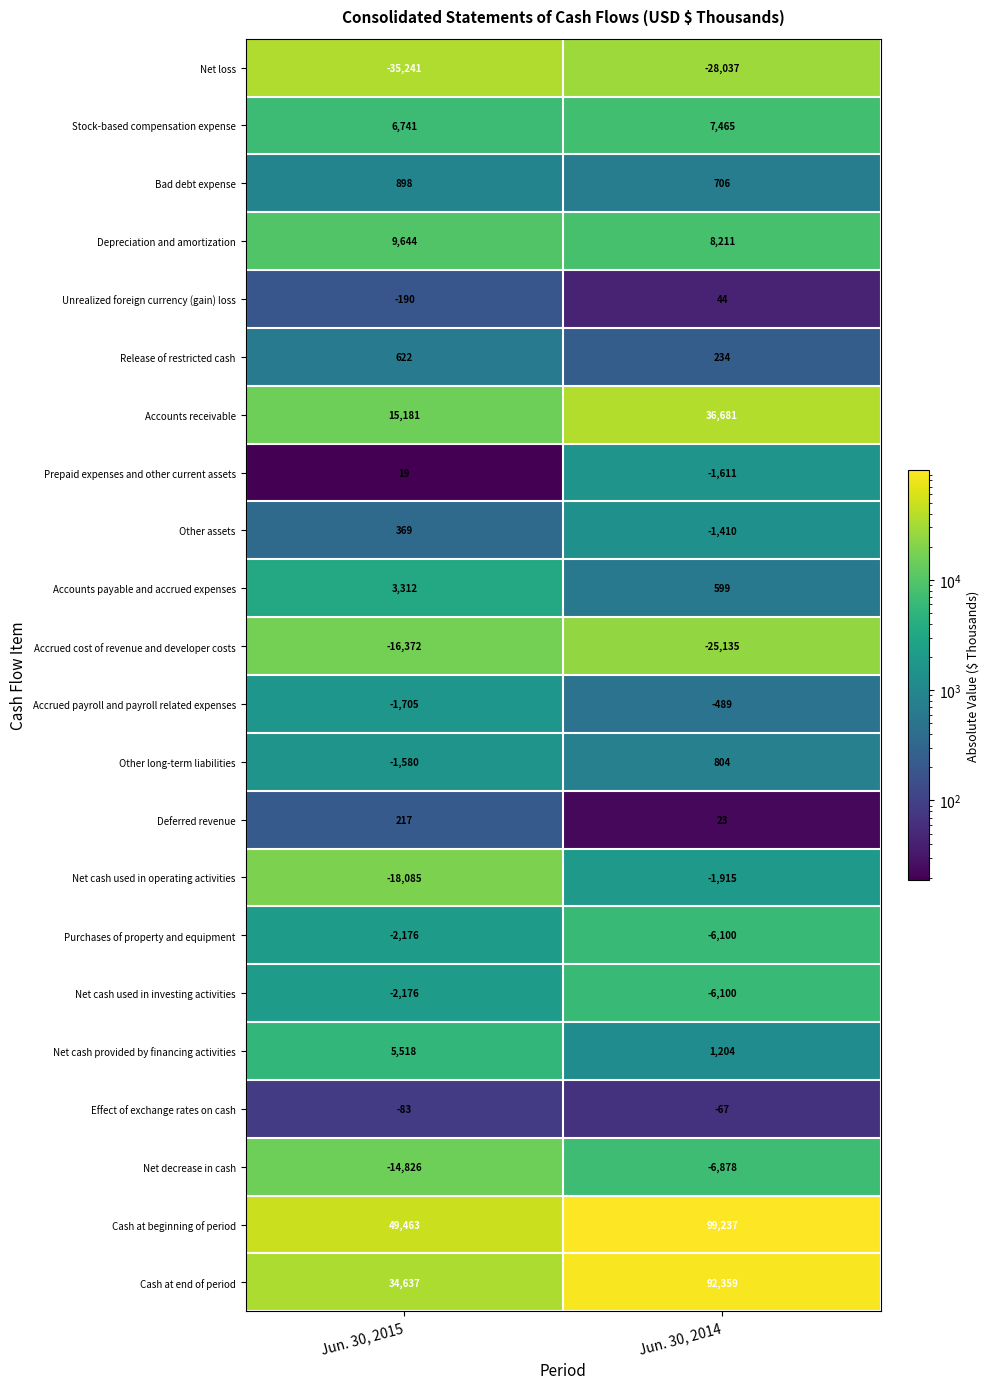

How many data points does each series have?

2